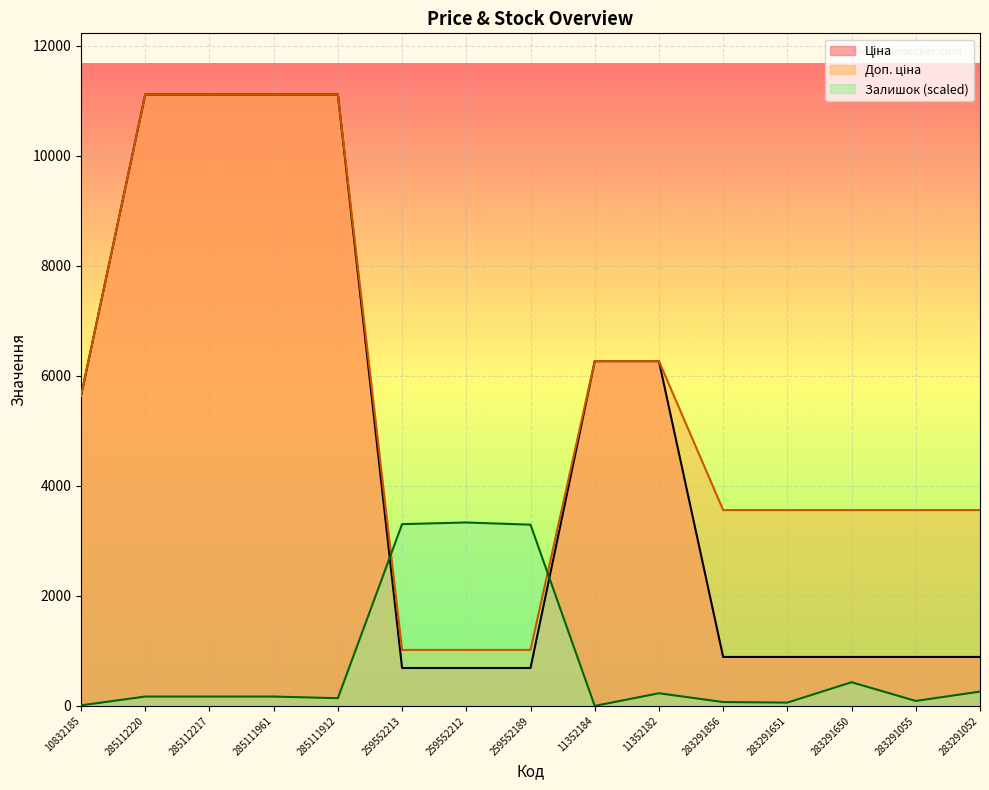

What are all the series names shown in the legend?

Ціна, Доп. ціна, Залишок